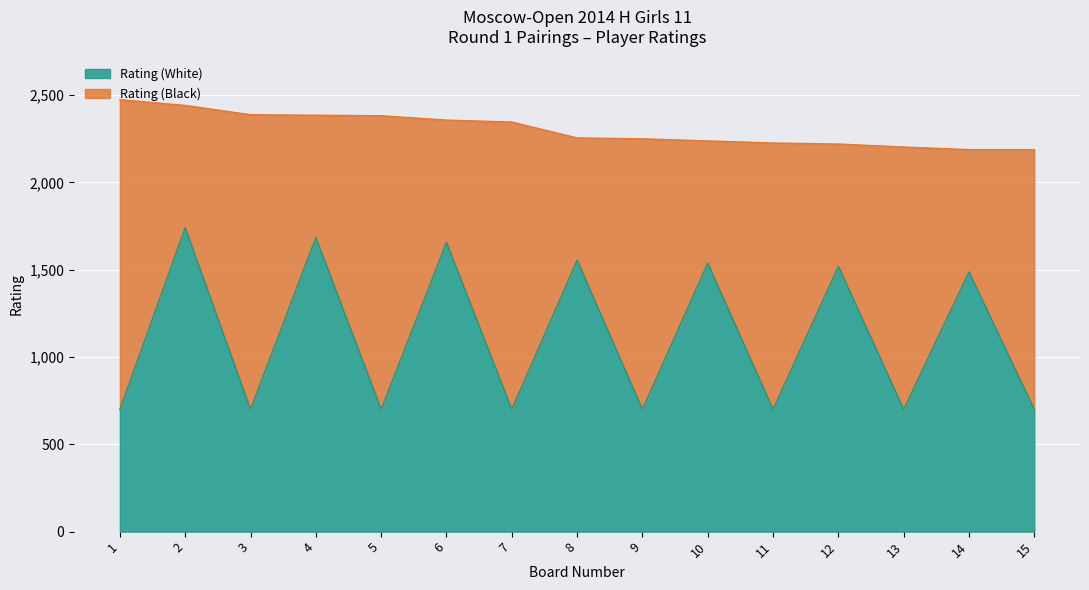

Where is the first local minimum?

3